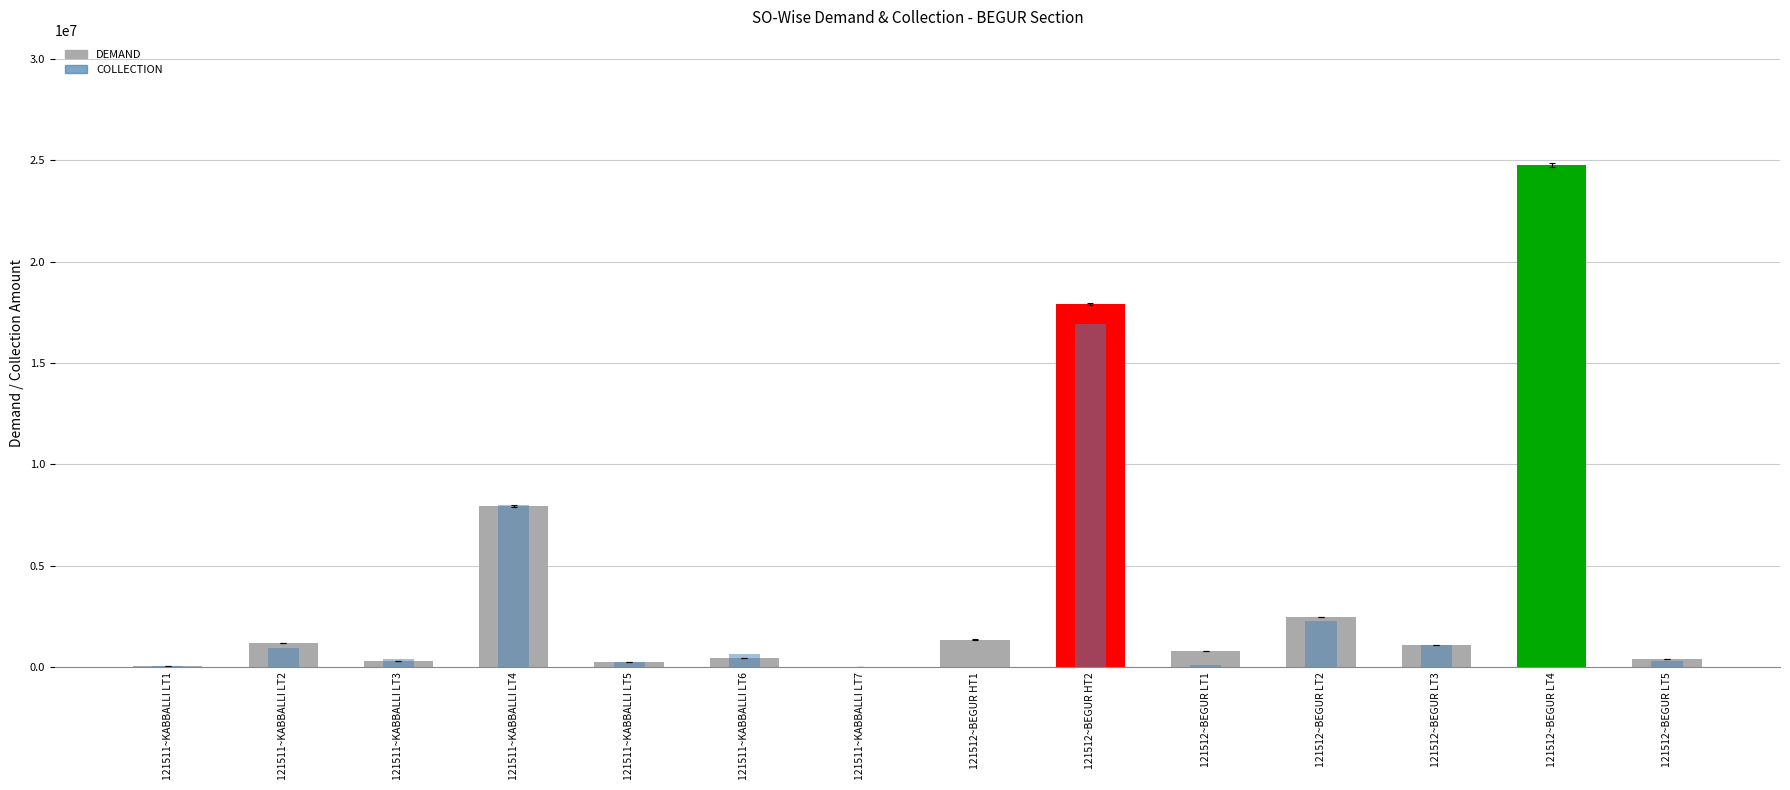

What is the difference between the DEMAND values at 121511~KABBALLI LT1 and 121511~KABBALLI LT5?

194268.5